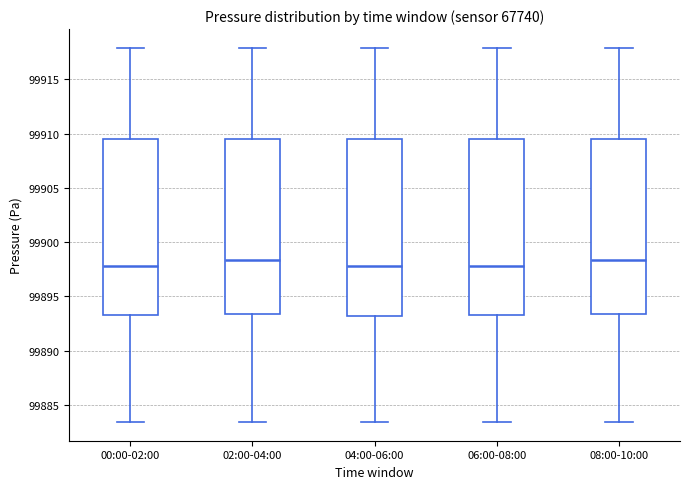

Reading left to right, read every box against the y-axis: the position of its median line, the range the box covers, and the ends of its whiskers. The values are not printed on the chart, so give them approximately, as read against the axis.

00:00-02:00: median 99898.0, box 99893.5 to 99909.5, whiskers 99883.5 to 99918.0
02:00-04:00: median 99898.5, box 99893.5 to 99909.5, whiskers 99883.5 to 99918.0
04:00-06:00: median 99898.0, box 99893.0 to 99909.5, whiskers 99883.5 to 99918.0
06:00-08:00: median 99898.0, box 99893.5 to 99909.5, whiskers 99883.5 to 99918.0
08:00-10:00: median 99898.5, box 99893.5 to 99909.5, whiskers 99883.5 to 99918.0